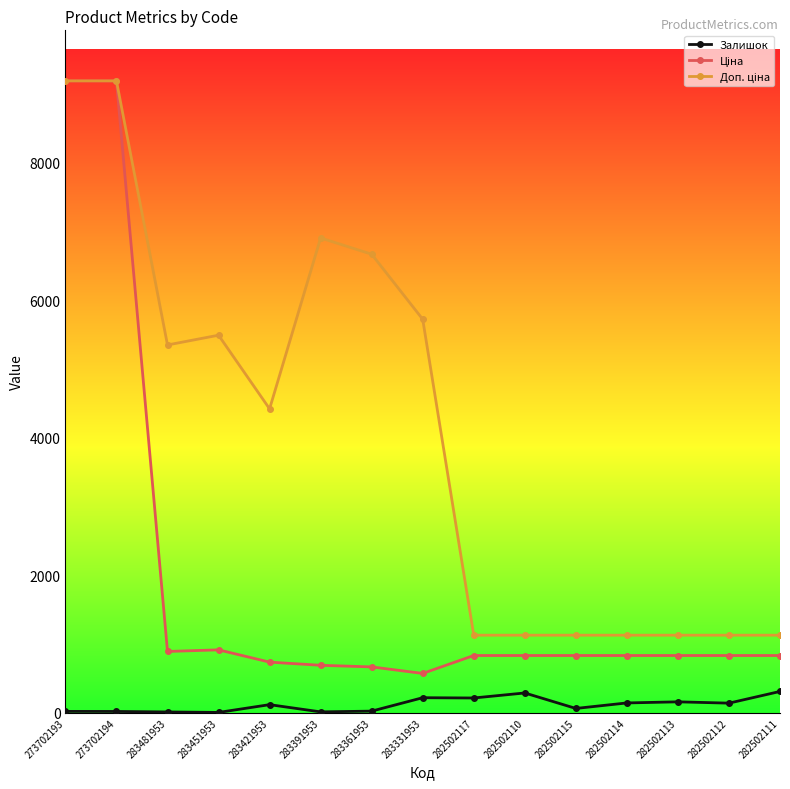

What is the spread (max minus min) of values at 282502111?

818.0